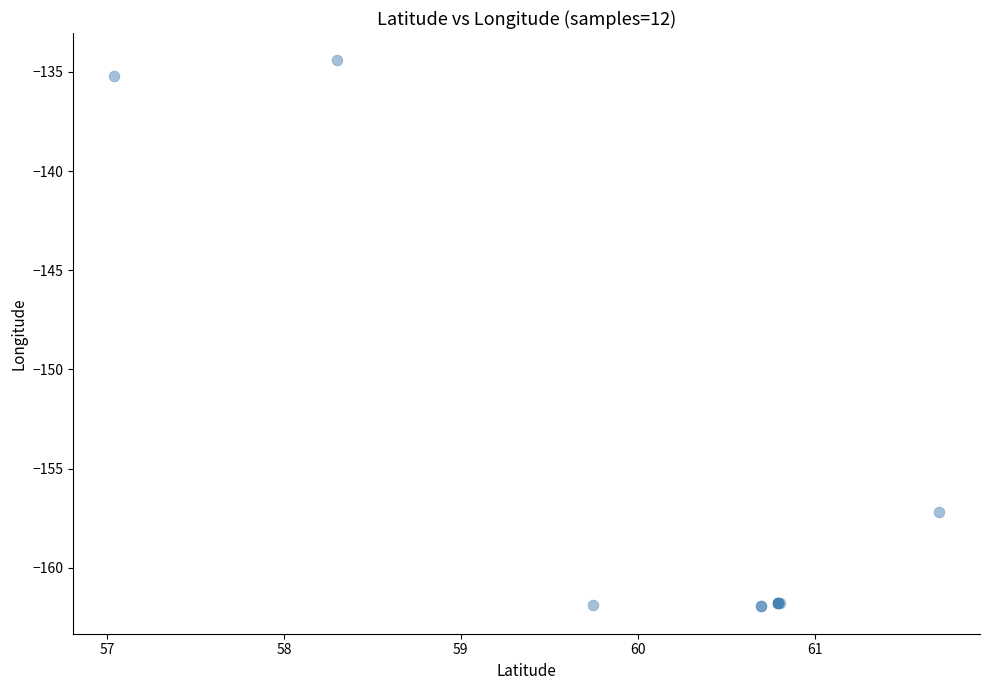

What Y value in the scatter plot is closest to -148?

-157.2